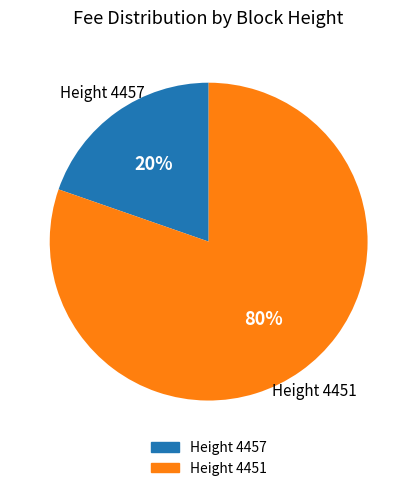

Do Height 4451 and Height 4457 together represent more than half of the pie?

Yes